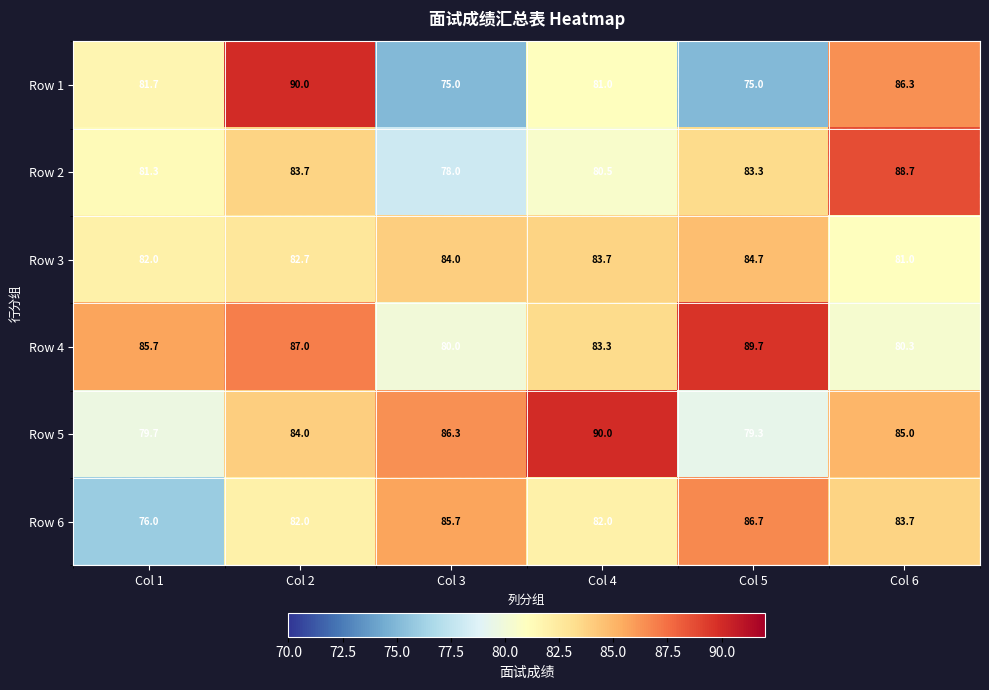

What is the sum of all Row 3 values?

498.1